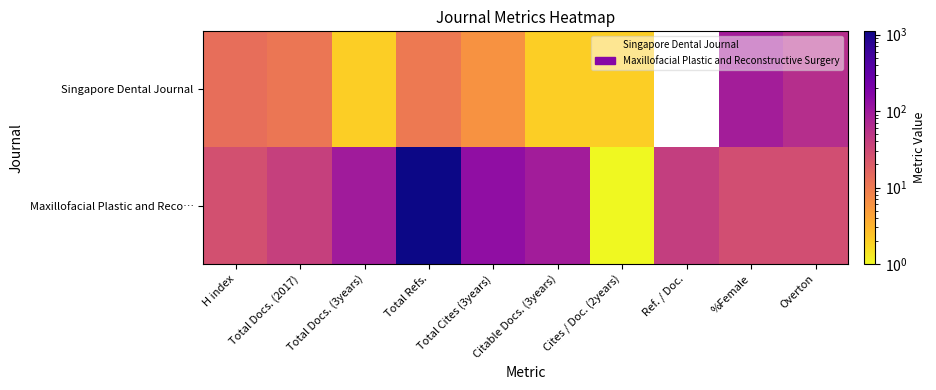

At which label does Maxillofacial Plastic and Reco… first exceed 41?

Total Docs. (3years)